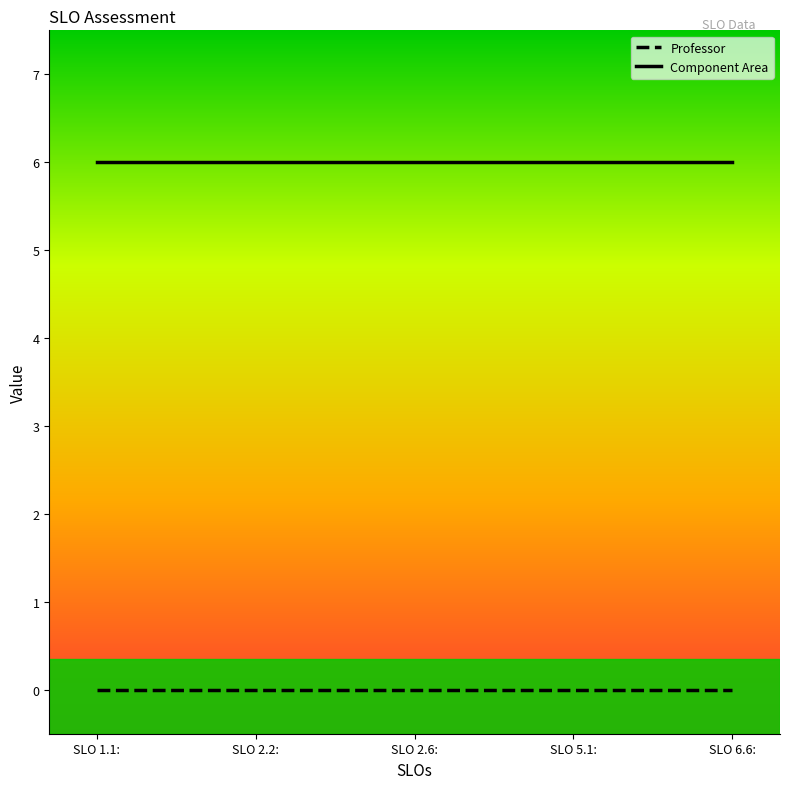

Count the number of categories in the chart.

5